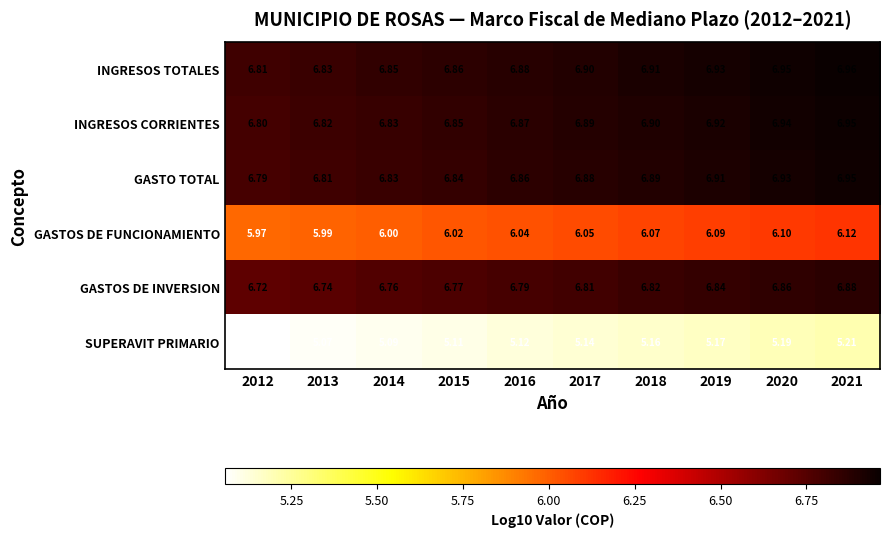

Rank the series at 2015 from highest to lowest value.

INGRESOS TOTALES, INGRESOS CORRIENTES, GASTO TOTAL, GASTOS DE INVERSION, GASTOS DE FUNCIONAMIENTO, SUPERAVIT PRIMARIO